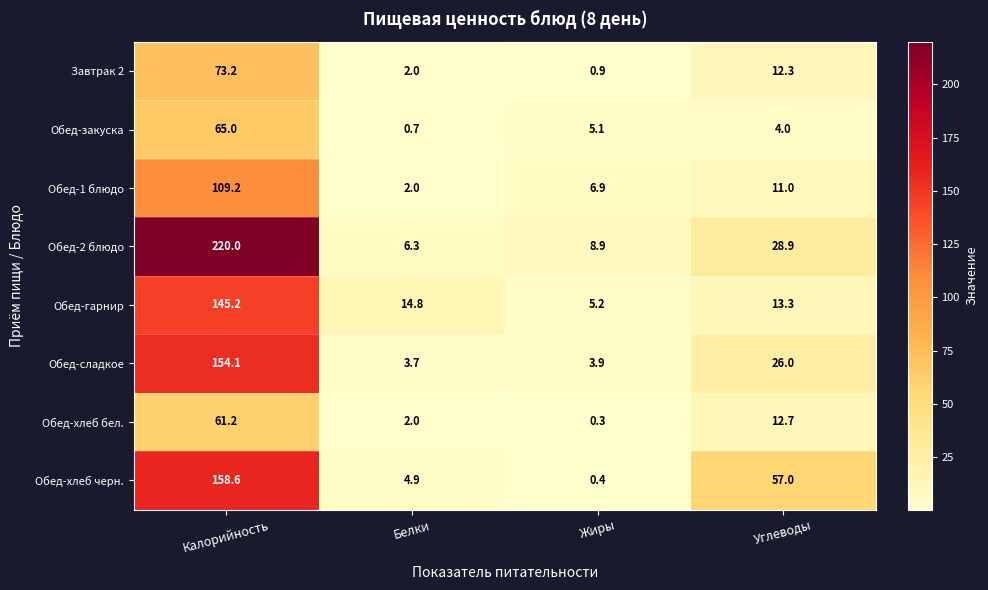

At which label is Обед-гарнир closest to 75?

Белки